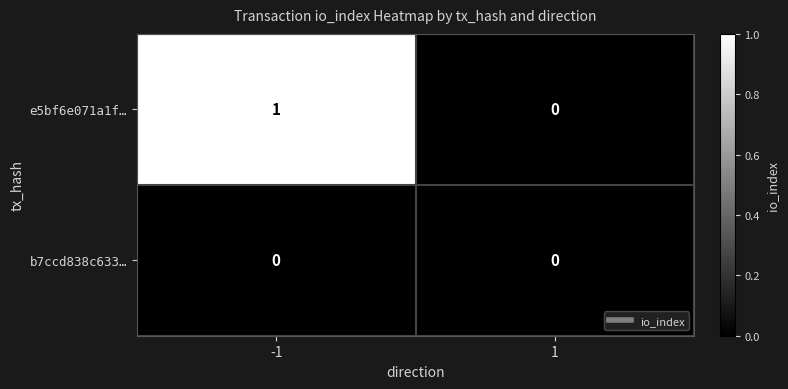

Which series has the widest spread of values?

e5bf6e071a1f…